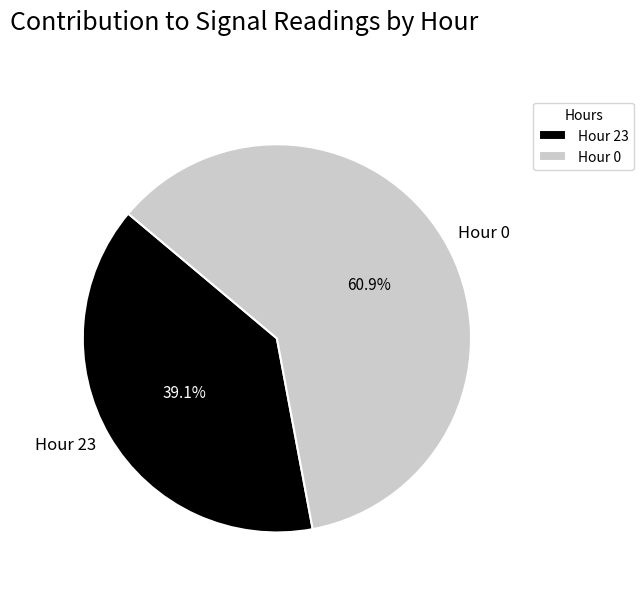

Do Hour 0 and Hour 23 together represent more than half of the pie?

Yes